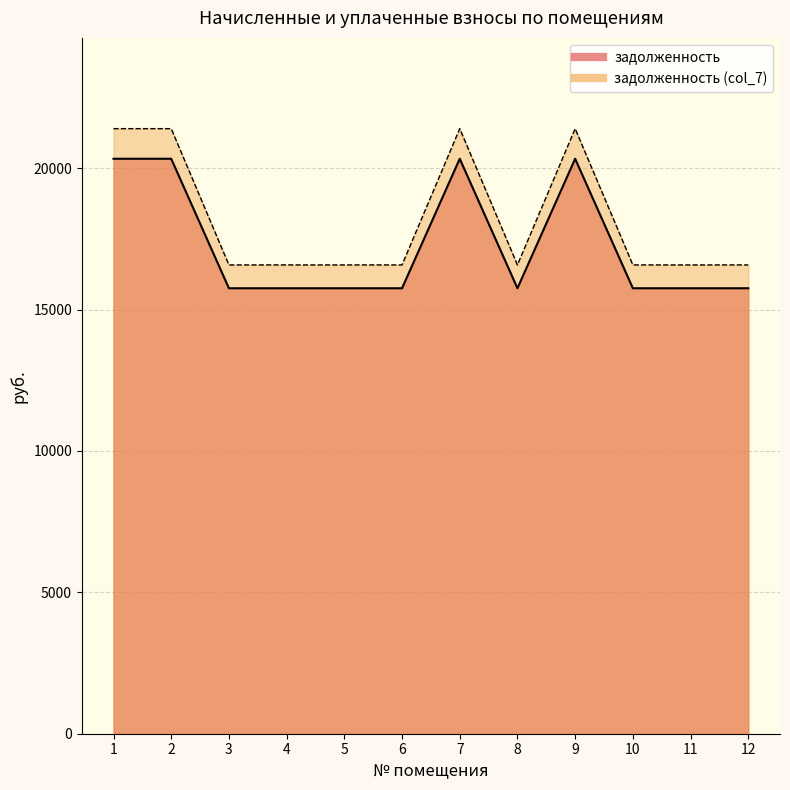

List the labels in order of задолженность value, largest first.

1, 2, 7, 9, 3, 4, 5, 6, 8, 10, 11, 12